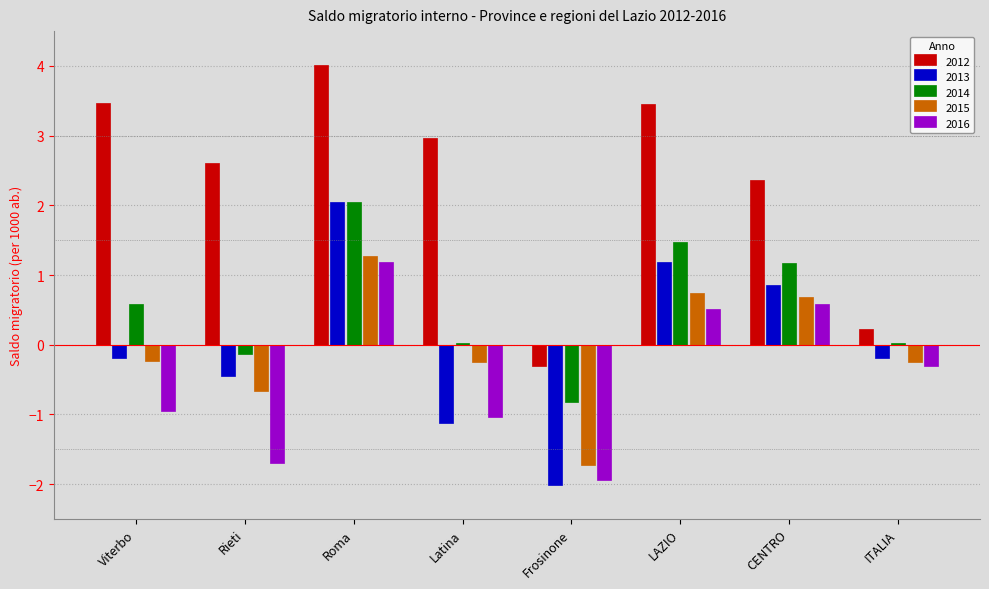

At which category is the sum across all series the highest?

Roma